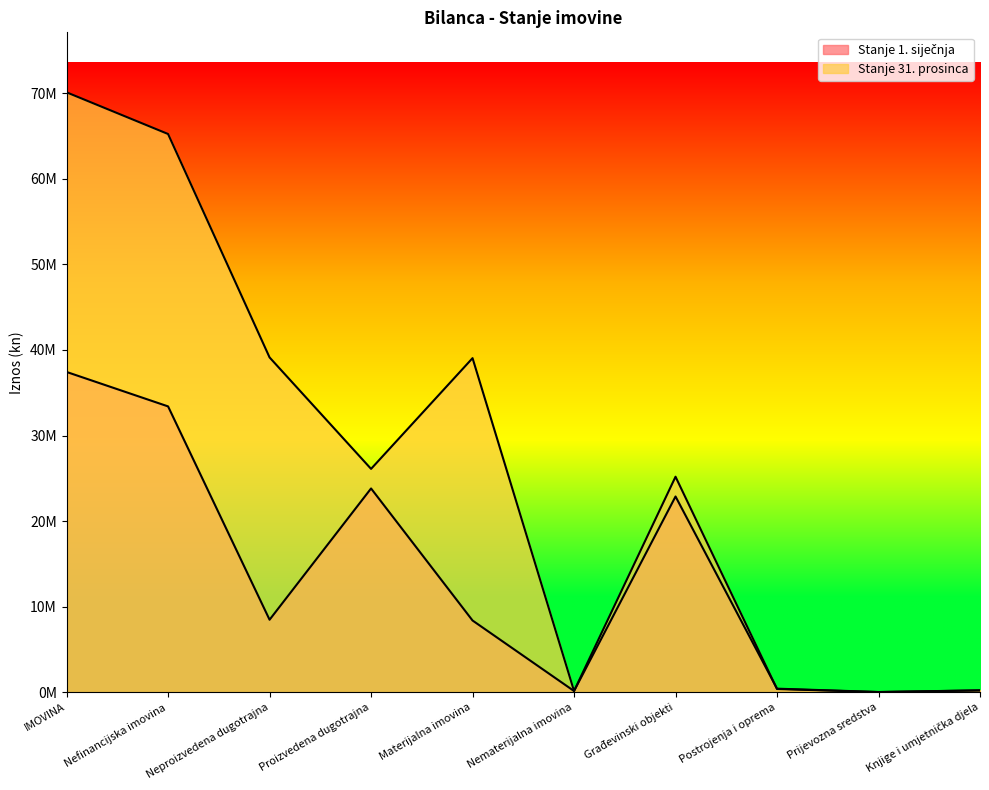

Which category has the highest value across all series?

IMOVINA